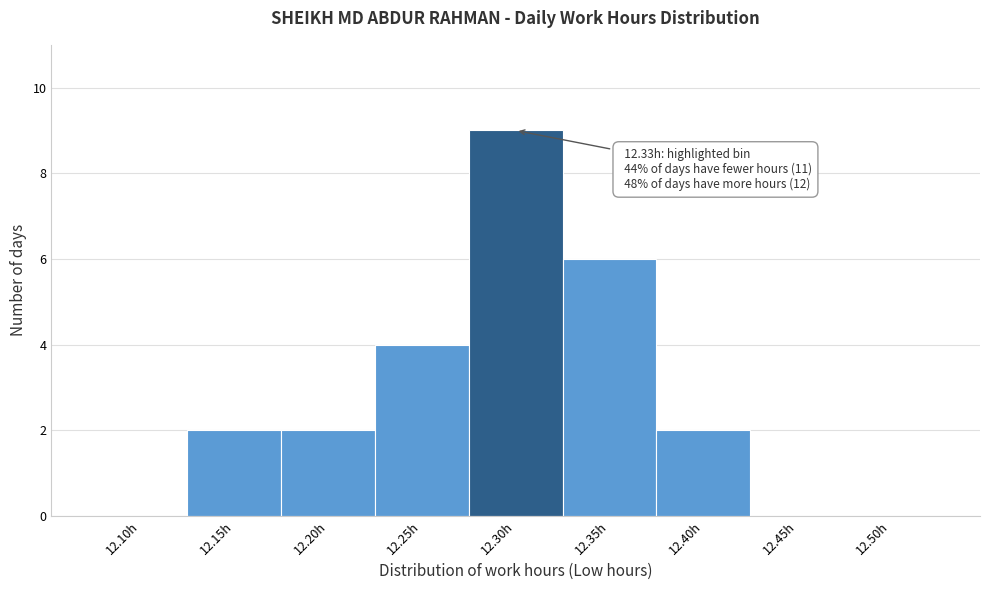

Reading right to left, list all the values displayed in this chart.

12.50h=0	12.45h=0	12.40h=2	12.35h=6	12.30h=9	12.25h=4	12.20h=2	12.15h=2	12.10h=0